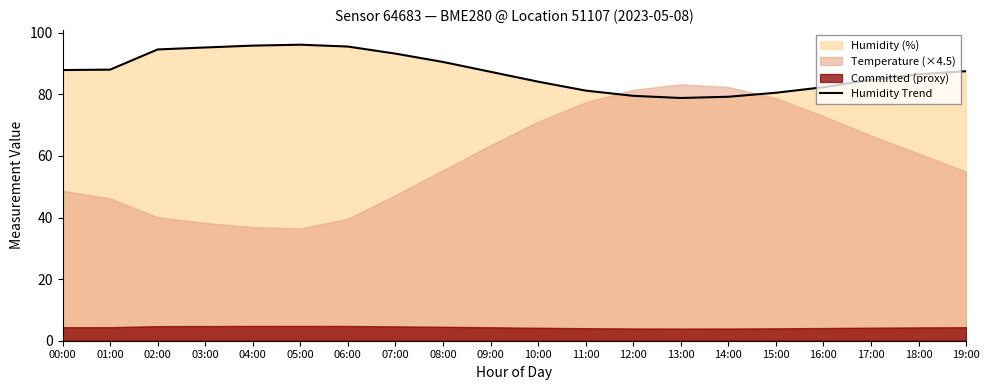

What is the difference between the second highest and second lowest values?

16.6